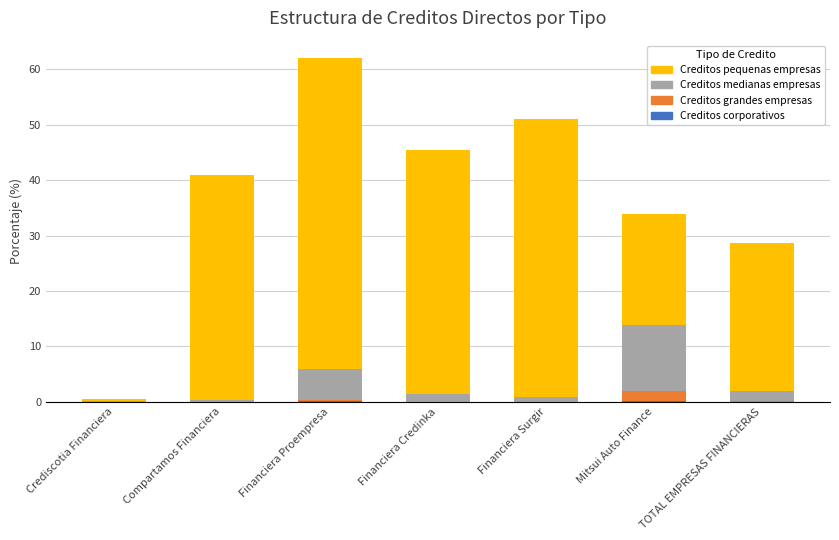

At which category is the sum across all series the highest?

Financiera Proempresa